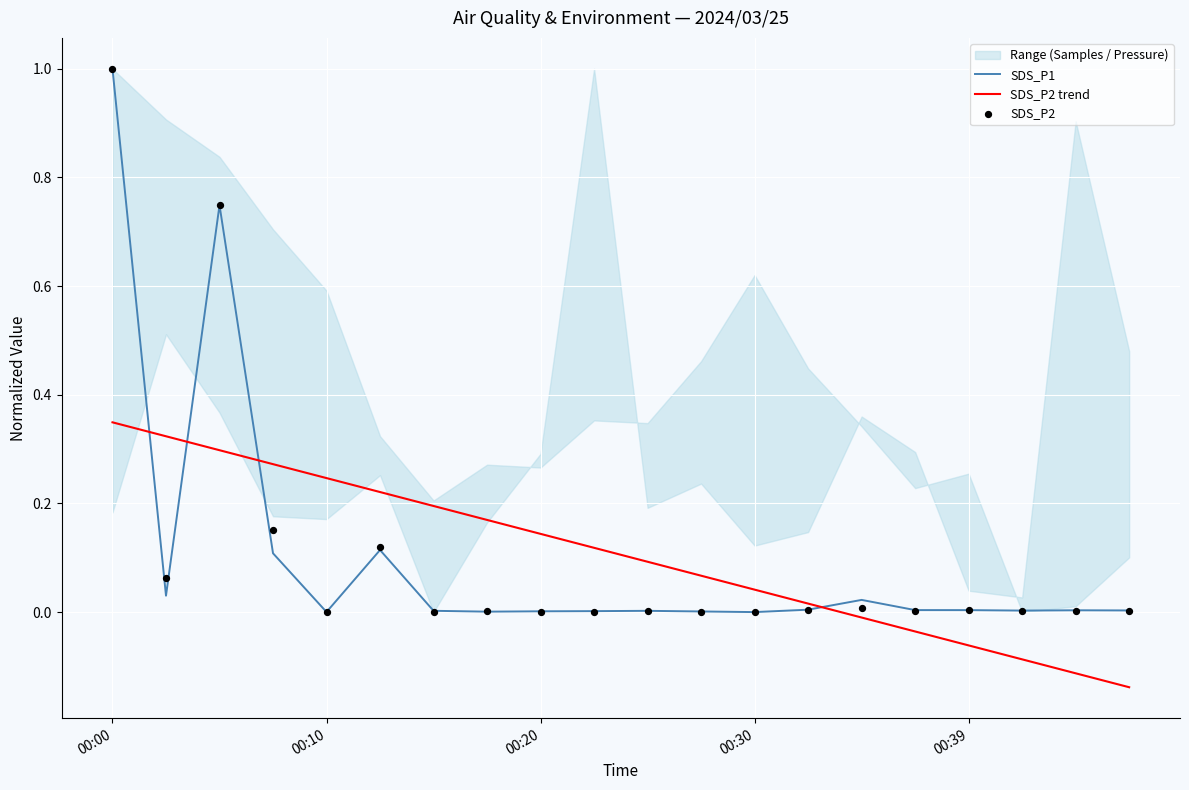

What is the highest value of the SDS_P1 series?

1.0